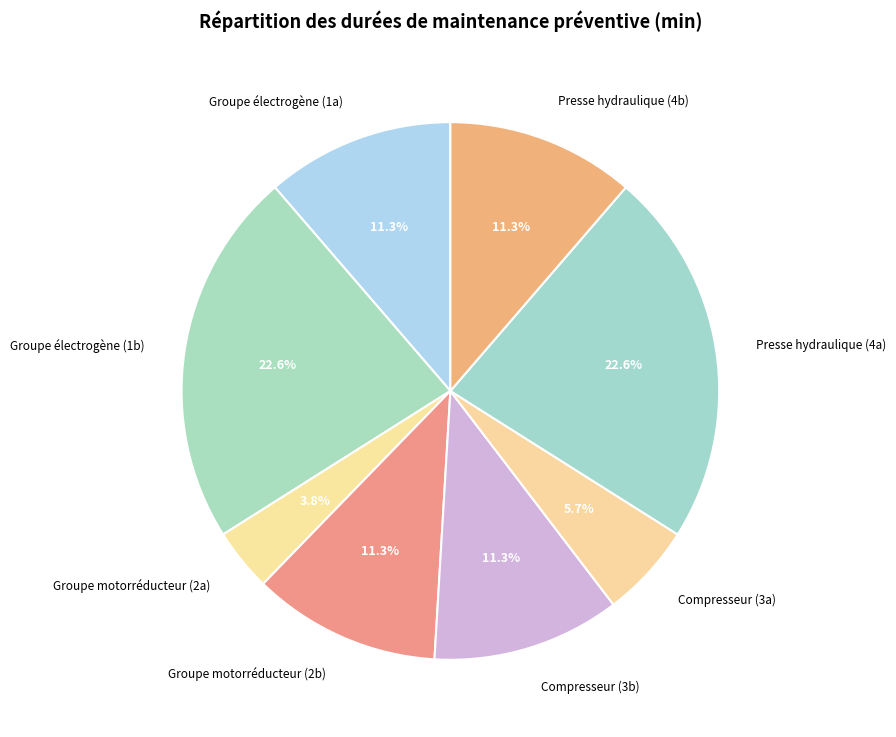

What is the ratio of the value at Presse hydraulique (4a) to the value at Groupe motorréducteur (2b)?

2.0